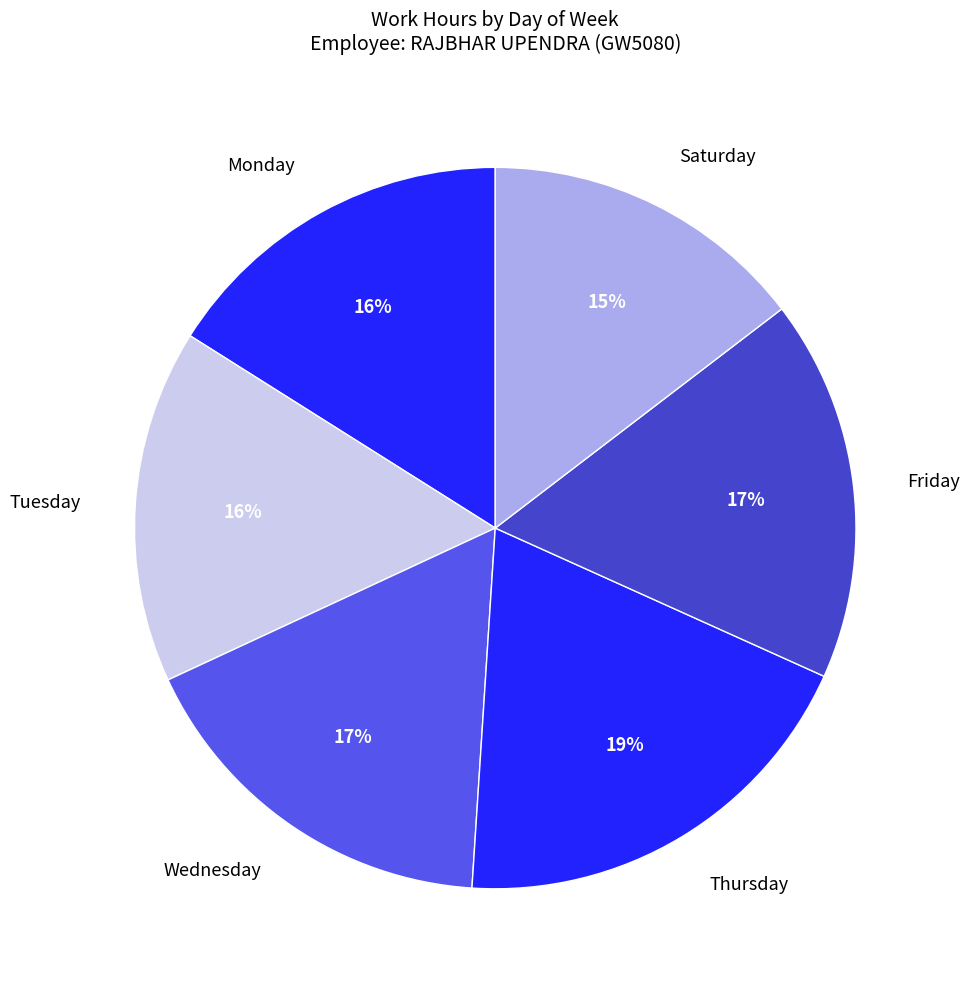

Which slice is the largest?

Thursday